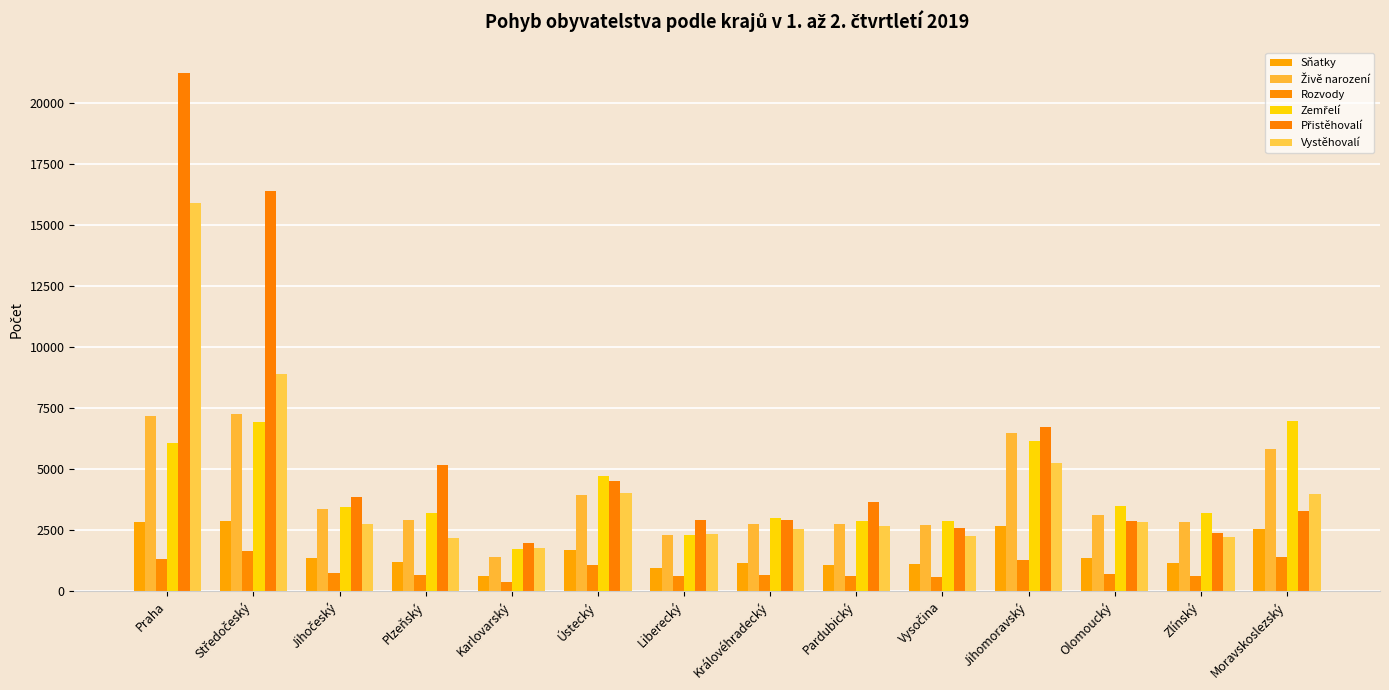

Is it true that Vystěhovalí equals 1754 at Karlovarský?

True